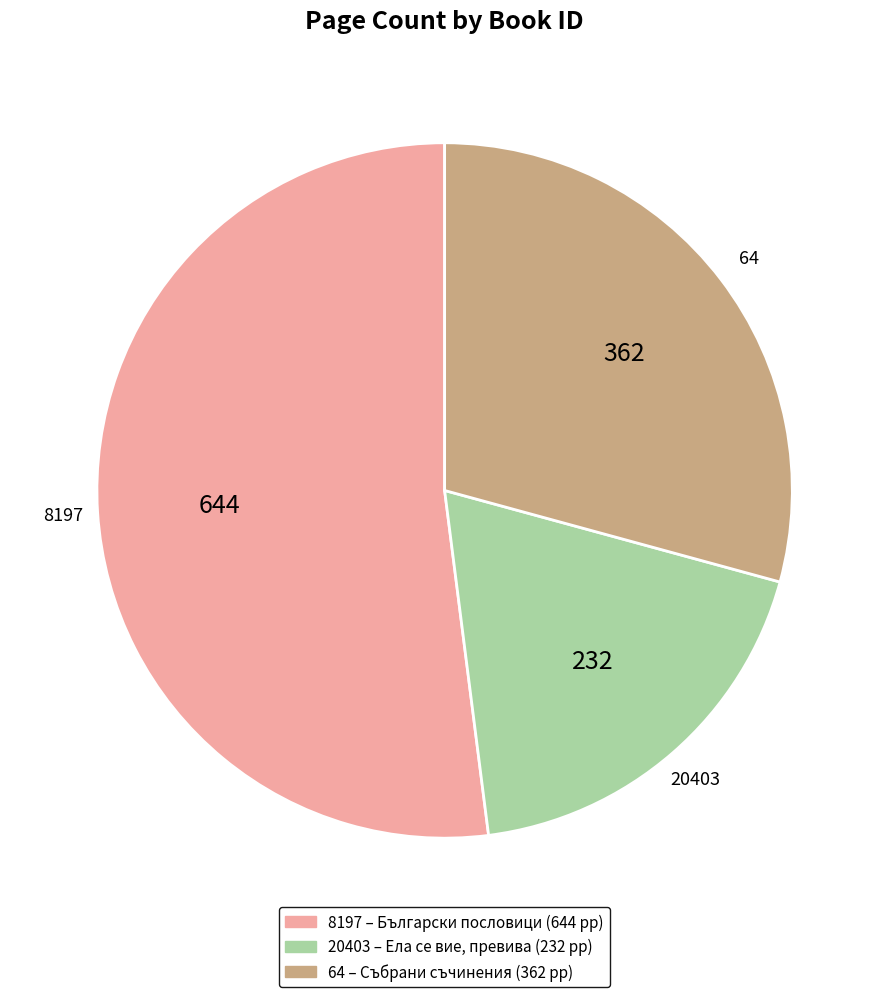

Rank the categories by value from lowest to highest.

20403, 64, 8197